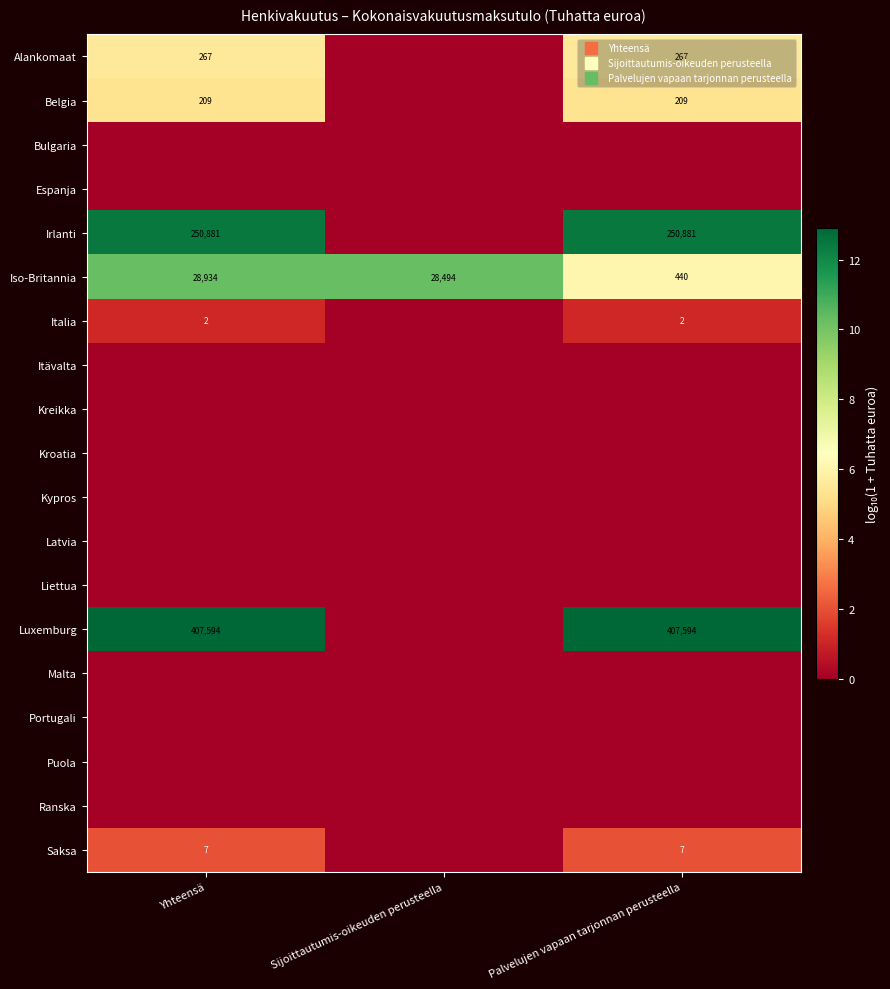

How many values in Italia are above zero?

2